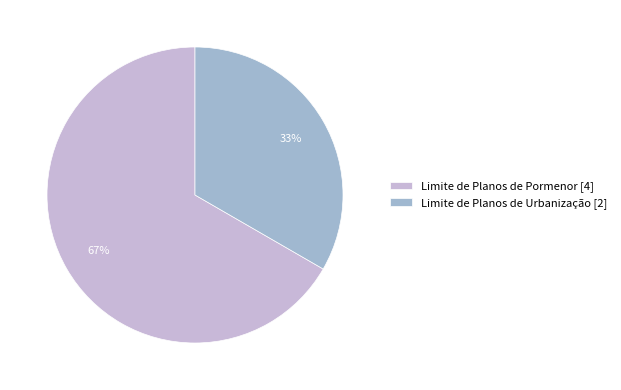

The Limite de Planos de Urbanização slice represents 46% of the pie. True or false?

False